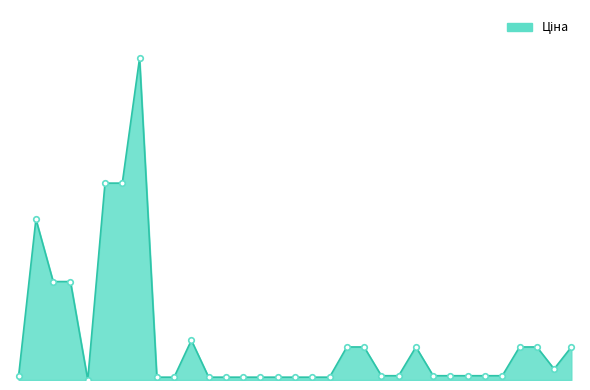

Is this an area chart (filled region under the line)?

Yes